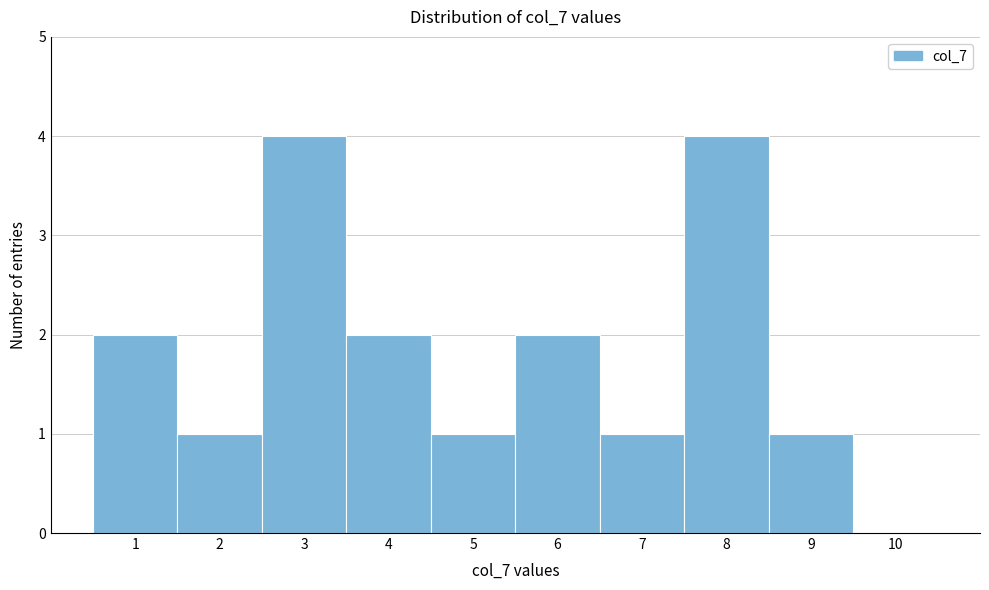

Reading left to right, transcribe this chart: for each bar, give the range it covers on the x-axis and its height. The values are not printed on the chart, so give them approximately, as read against the axis.

0.5 to 1.5: 2
1.5 to 2.5: 1
2.5 to 3.5: 4
3.5 to 4.5: 2
4.5 to 5.5: 1
5.5 to 6.5: 2
6.5 to 7.5: 1
7.5 to 8.5: 4
8.5 to 9.5: 1
9.5 to 10.5: 0